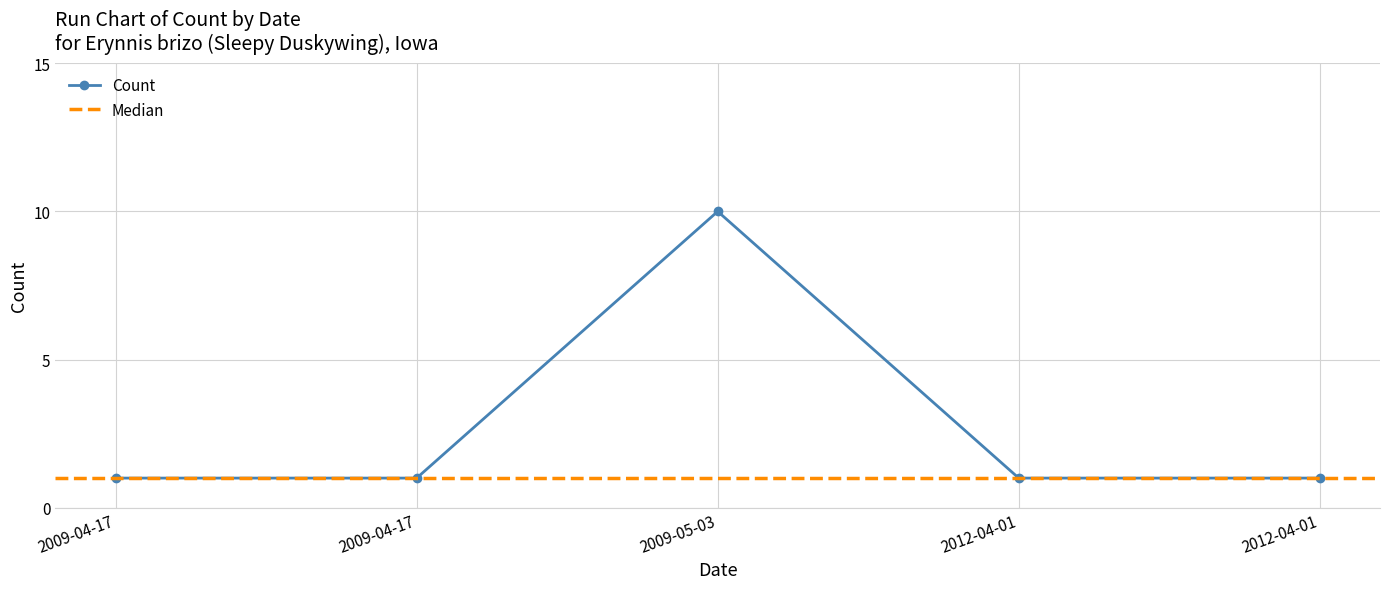

List the labels in order of value, smallest first.

2009-04-17, 2012-04-01, 2012-04-01, 2009-04-17, 2009-05-03